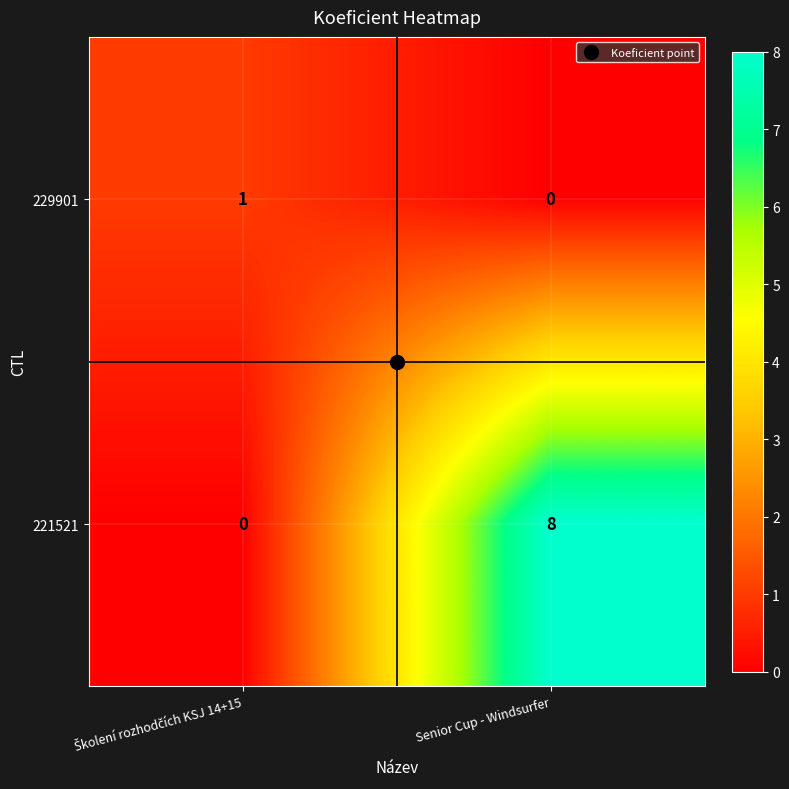

What is the maximum value for 221521?

8